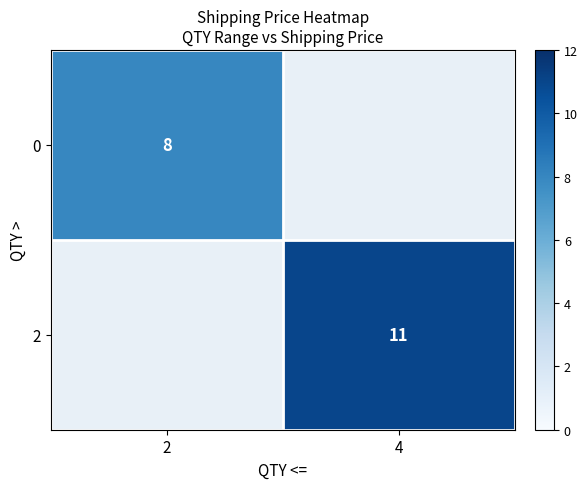

True or false: 2 has a value of 11 at 4.

True